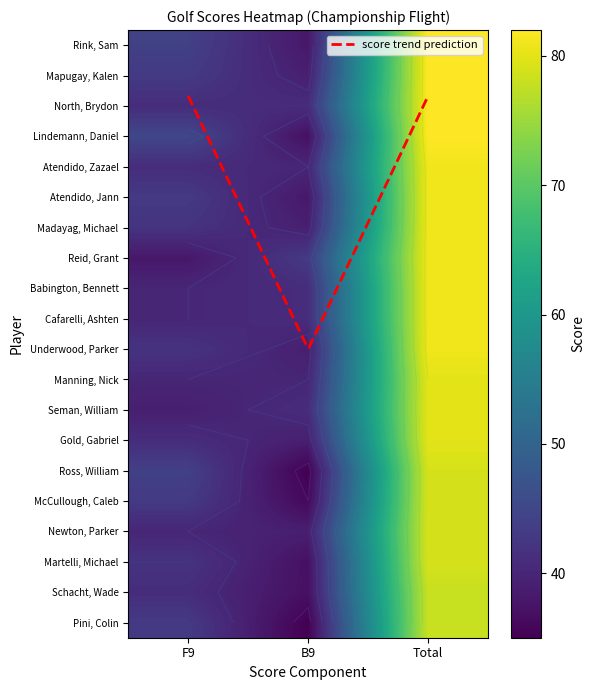

How many categories are shown in the chart?

3